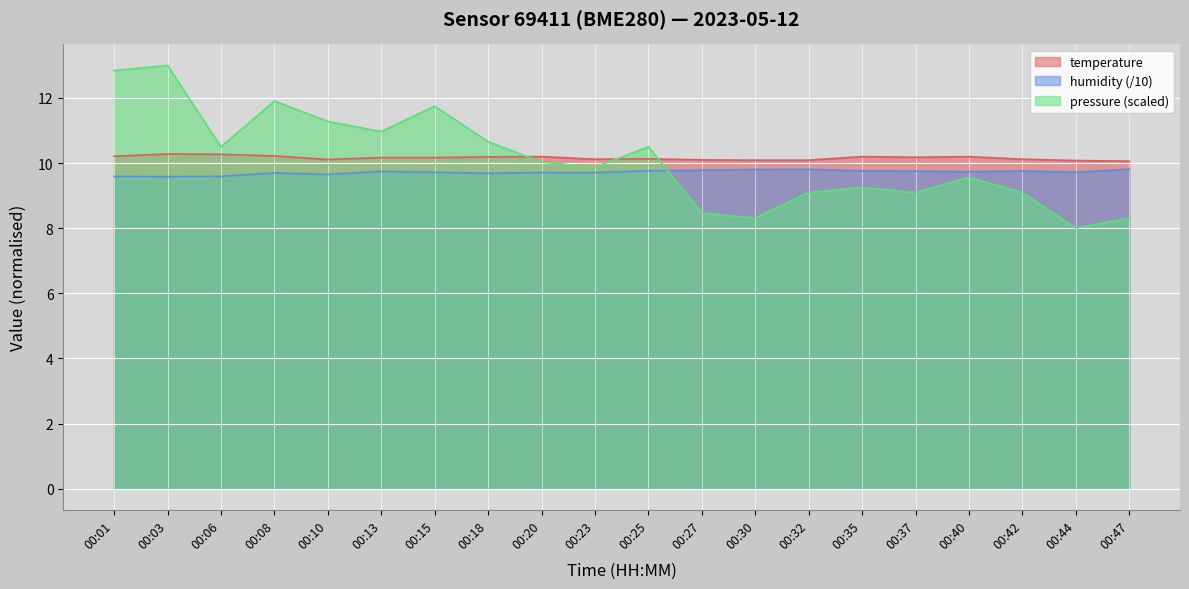

How many lines are shown in the chart?

3